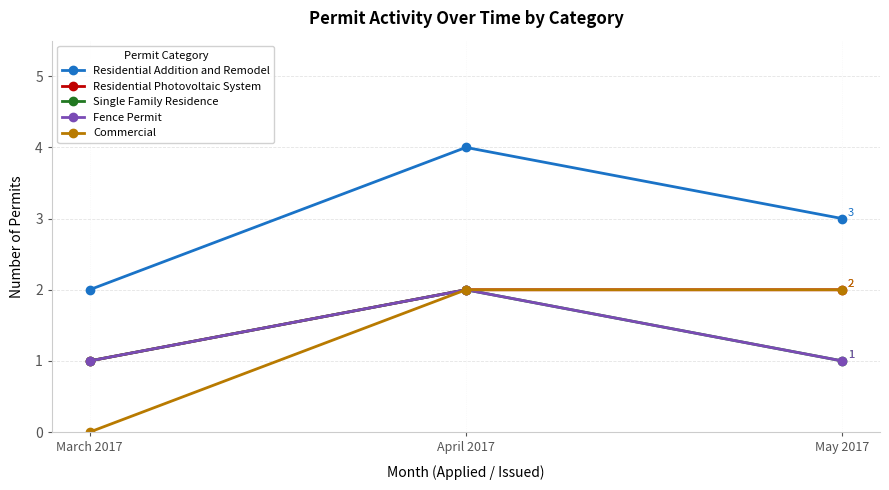

Is this an area chart (filled region under the line)?

No